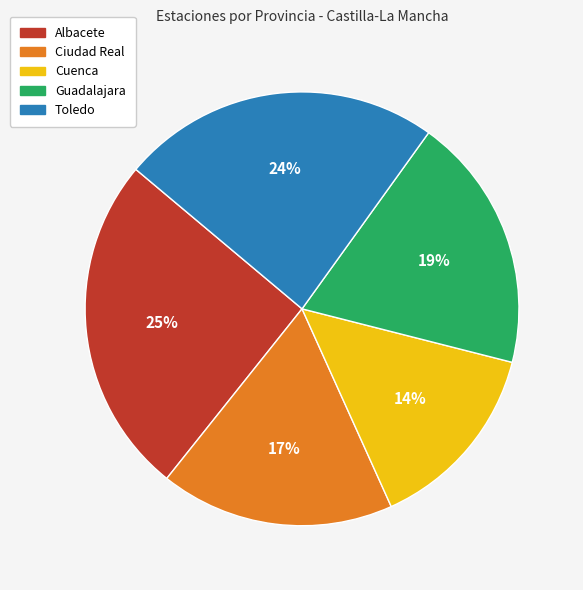

The Albacete slice represents 25% of the pie. True or false?

True